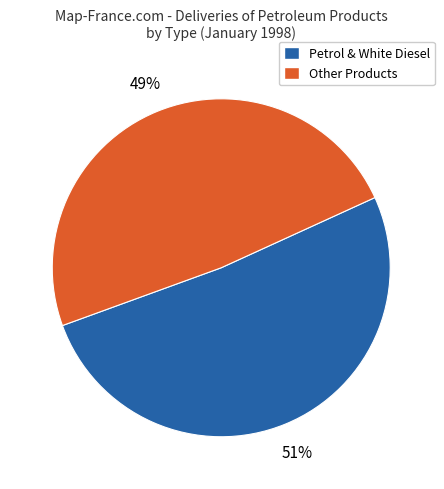

Is there any slice that represents more than half of the pie?

Yes